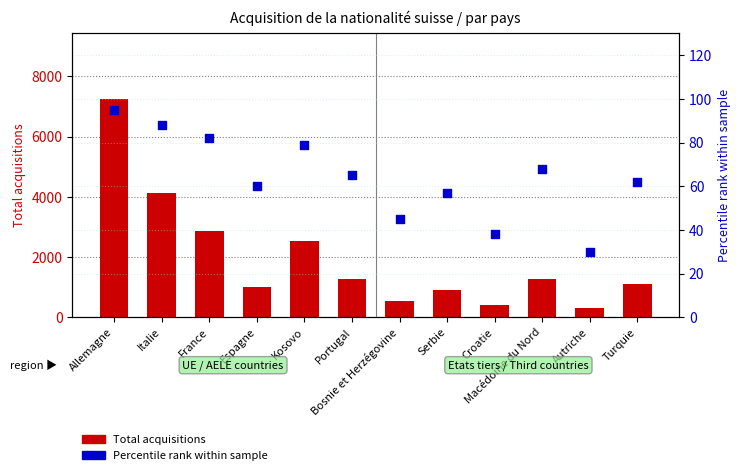

At how many categories does at least one series exceed 2033?

4